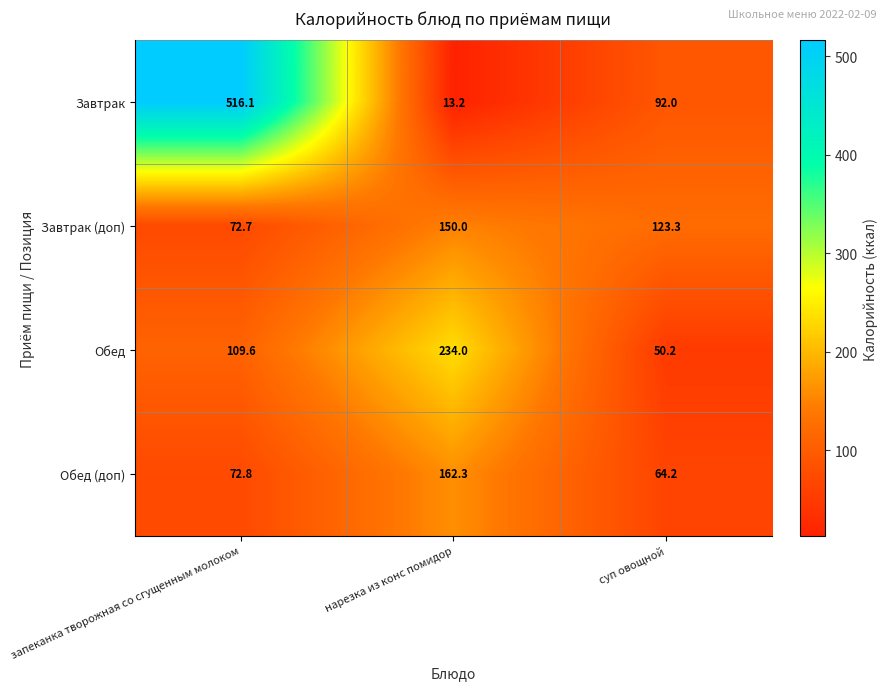

What is the total value across all series at запеканка творожная со сгущенным молоком?

771.2